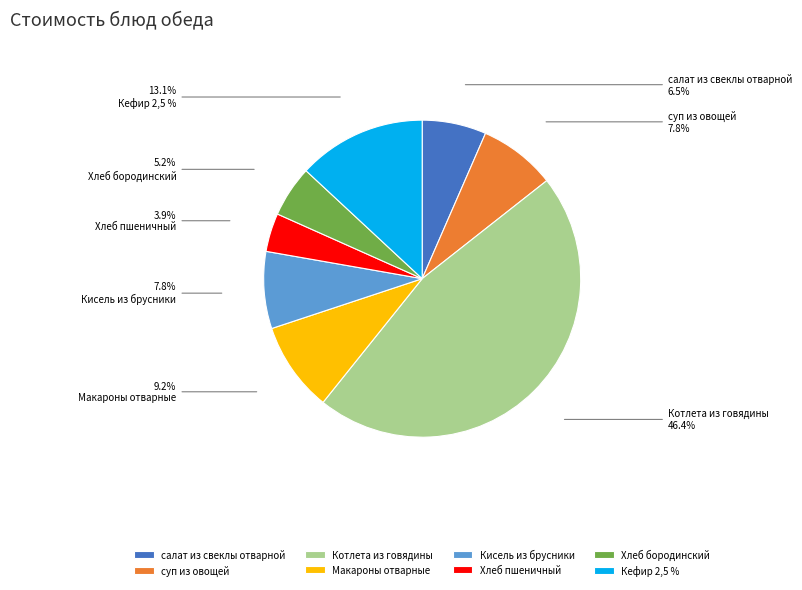

The Хлеб бородинский slice represents 16% of the pie. True or false?

False